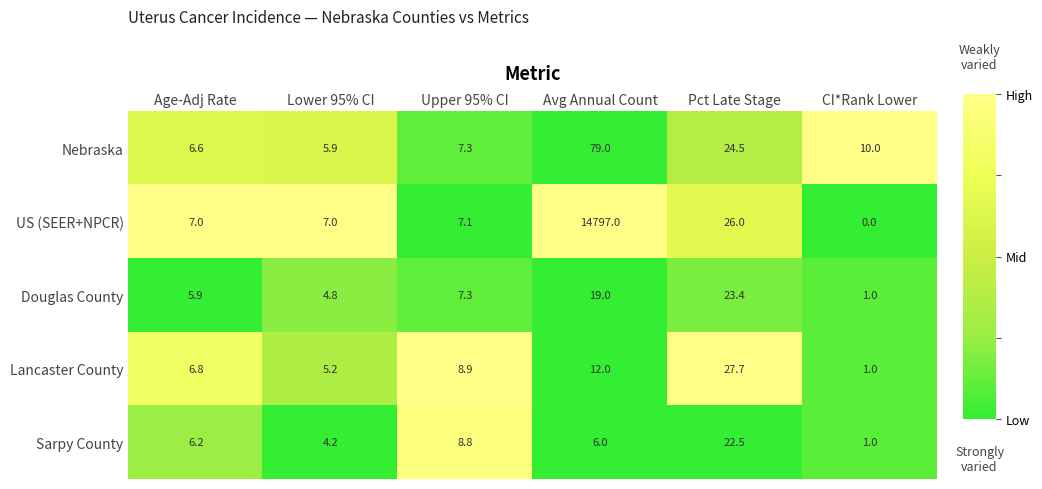

Is it true that Nebraska equals 10.0 at CI*Rank Lower?

True